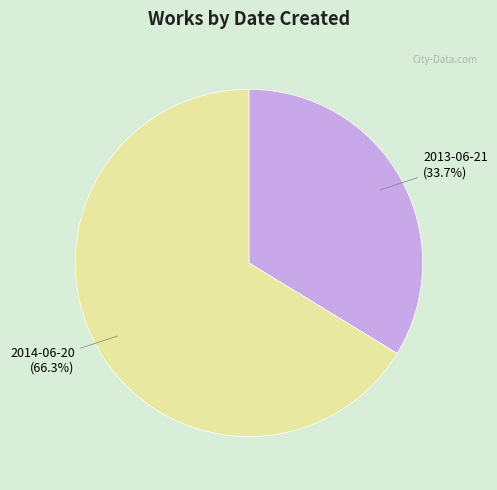

To the nearest percent, what portion does 2013-06-21 represent?

34%